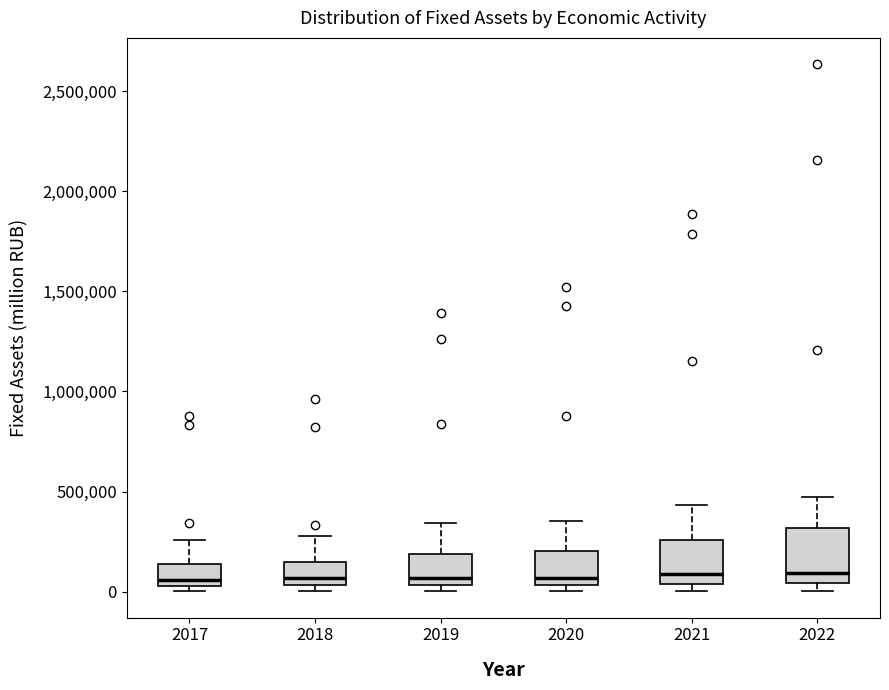

Reading left to right, transcribe this box plot: for each box, give where its median line is, the range the box spans, and where its two whiskers end, as read against the y-axis. The values are not printed on the chart, so give them approximately, as read against the axis.

2017: median 50000 (just above the box's lower edge), box 50000 to 150000, whiskers 0 to 250000
2018: median 50000 (just above the box's lower edge), box 50000 to 150000, whiskers 0 to 300000
2019: median 50000 (just above the box's lower edge), box 50000 to 200000, whiskers 0 to 350000
2020: median 50000 (just above the box's lower edge), box 50000 to 200000, whiskers 0 to 350000
2021: median 100000, box 50000 to 250000, whiskers 0 to 450000
2022: median 100000, box 50000 to 300000, whiskers 0 to 450000